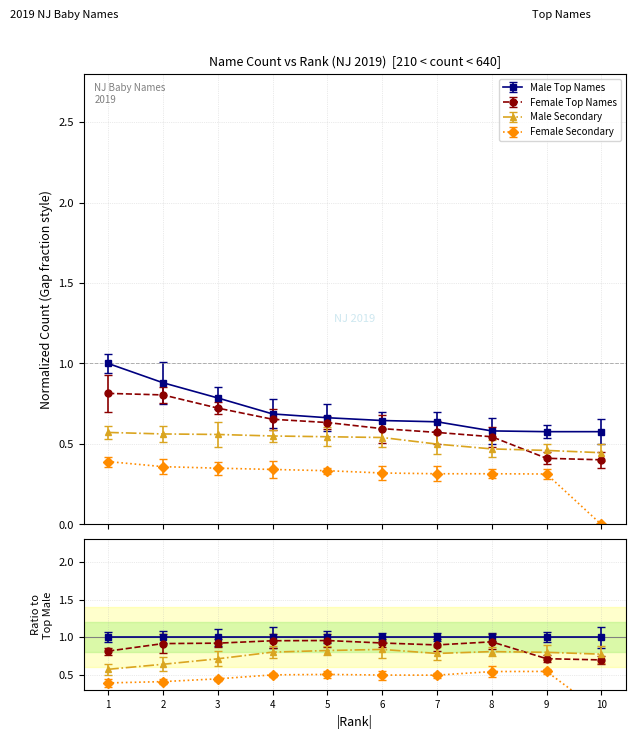

What is the greatest value displayed?

1.0